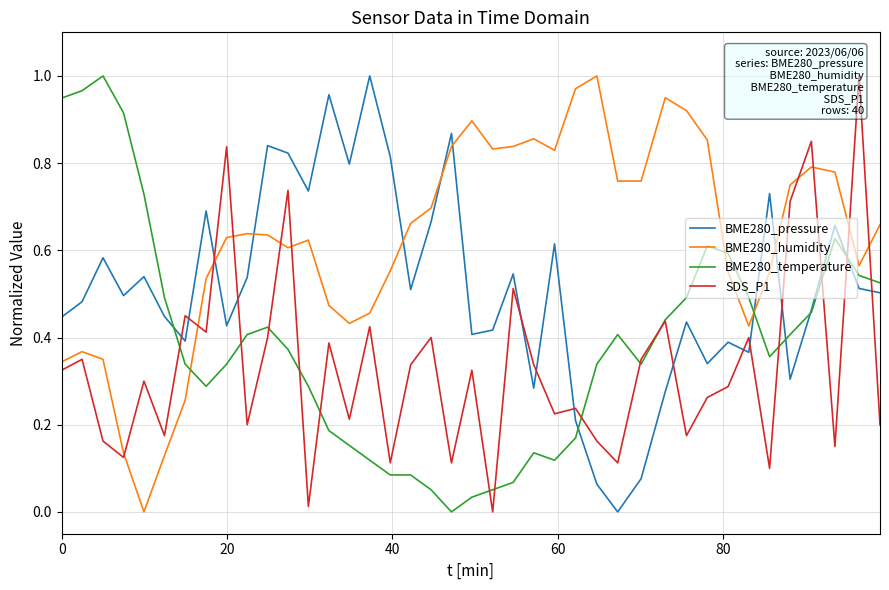

What is the difference between the maximum and minimum values in the BME280_humidity series?

1.0